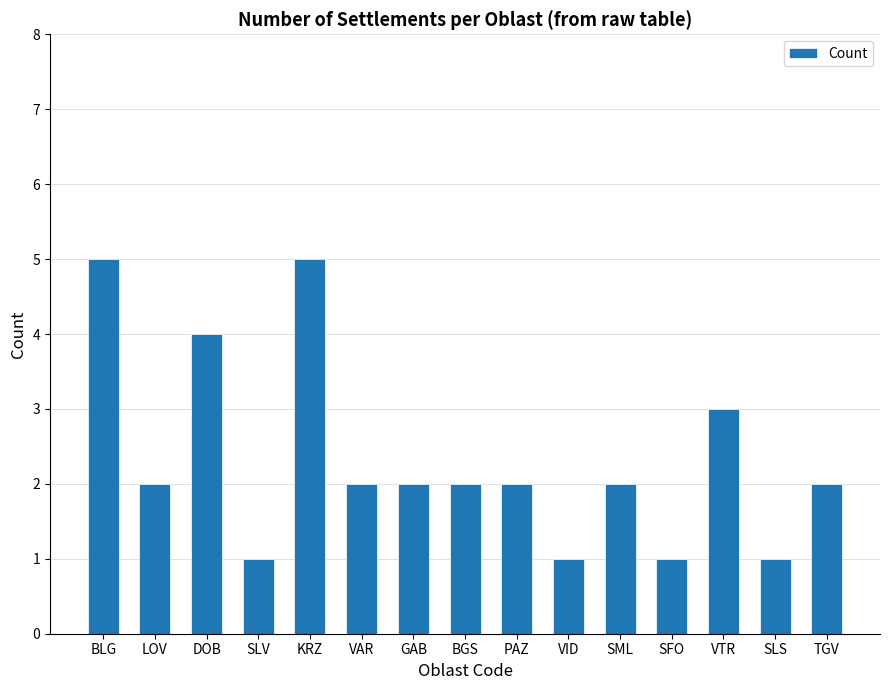

What is the maximum value shown in the chart?

5